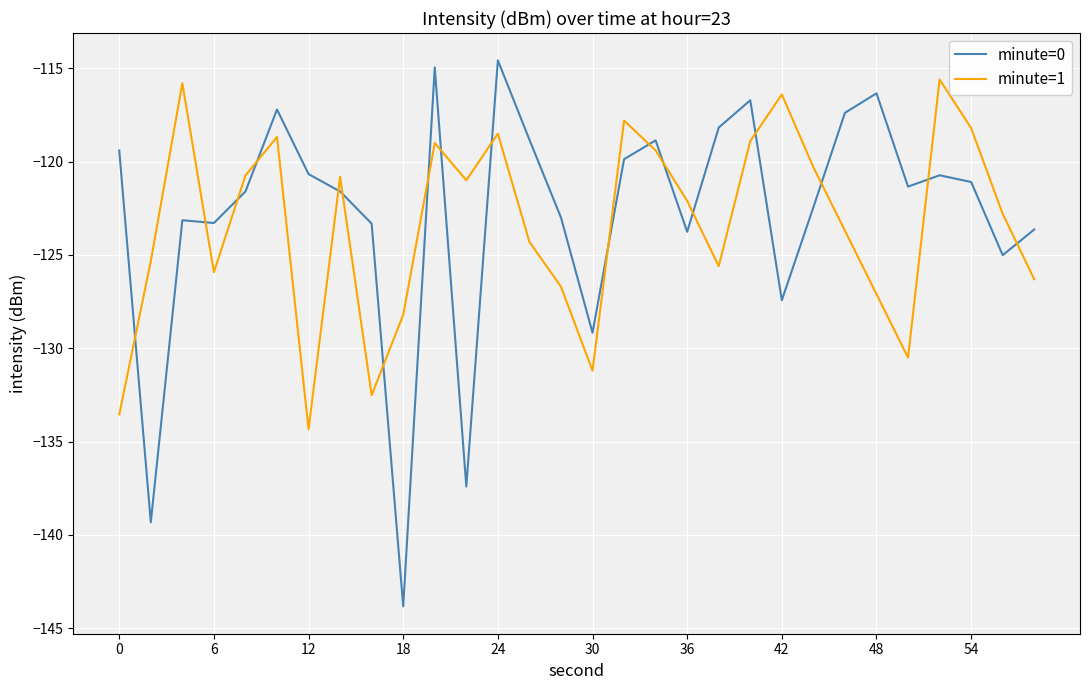

Rank the series by their maximum value, from lowest to highest.

minute=1, minute=0